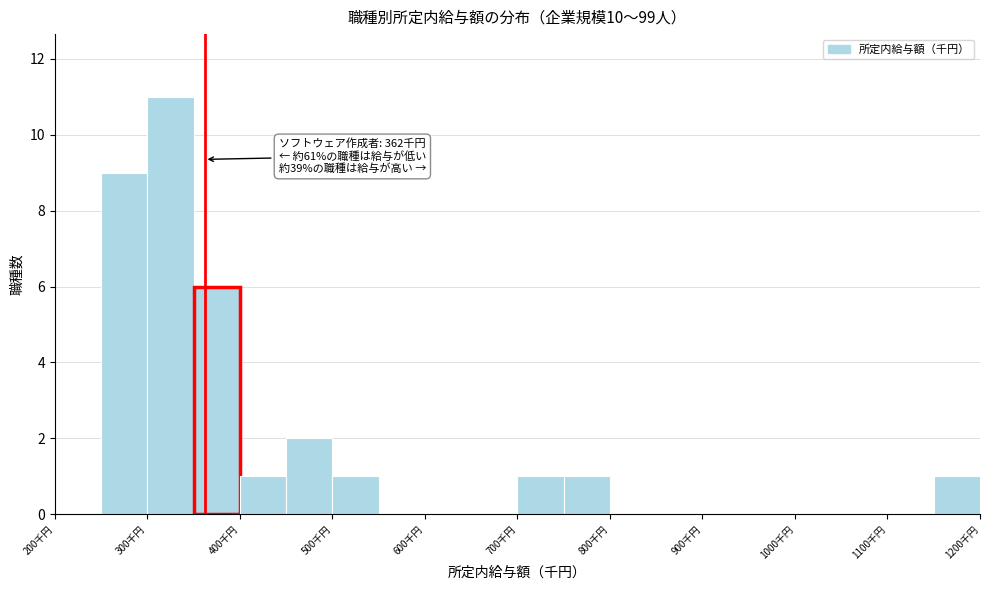

Which range on the x-axis has the tallest bar?

300 to 350